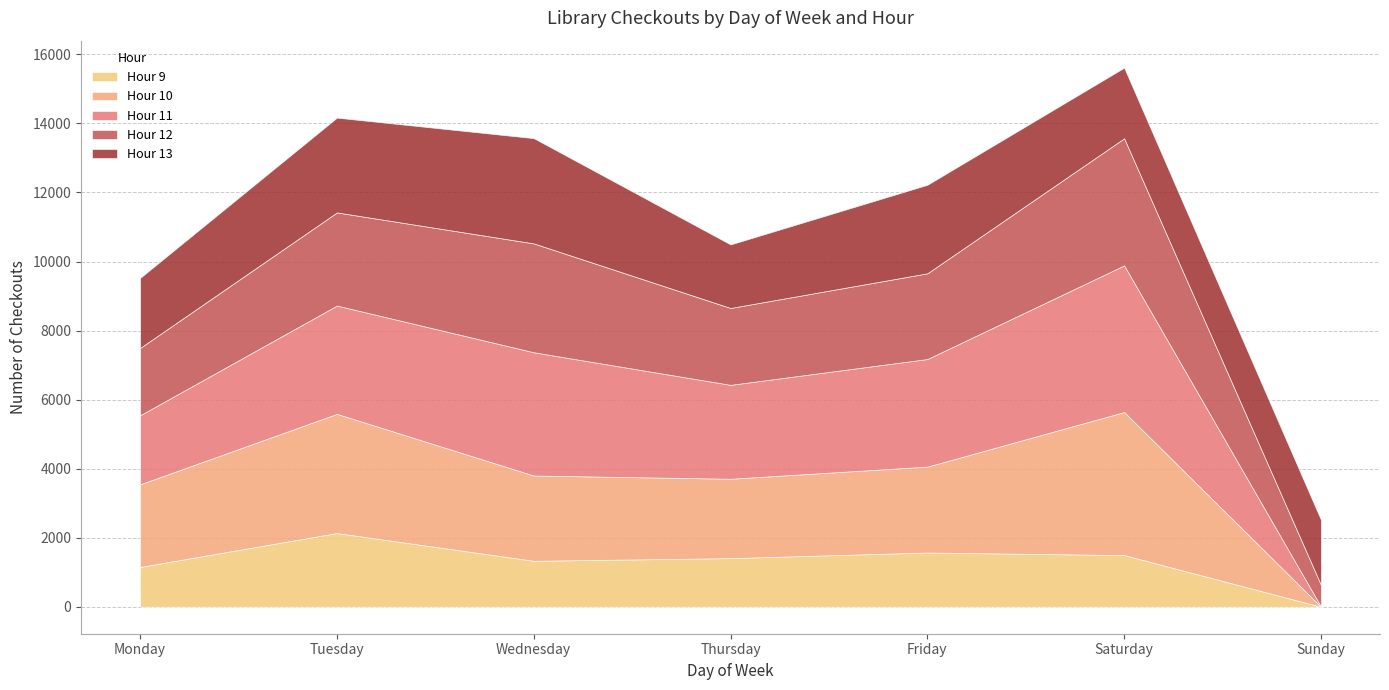

True or false: Hour 11 has a value of 7 at Sunday.

True